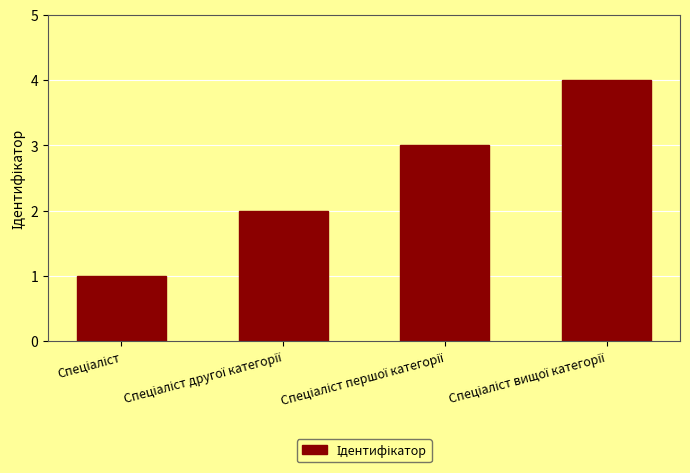

What is the maximum value shown in the chart?

4